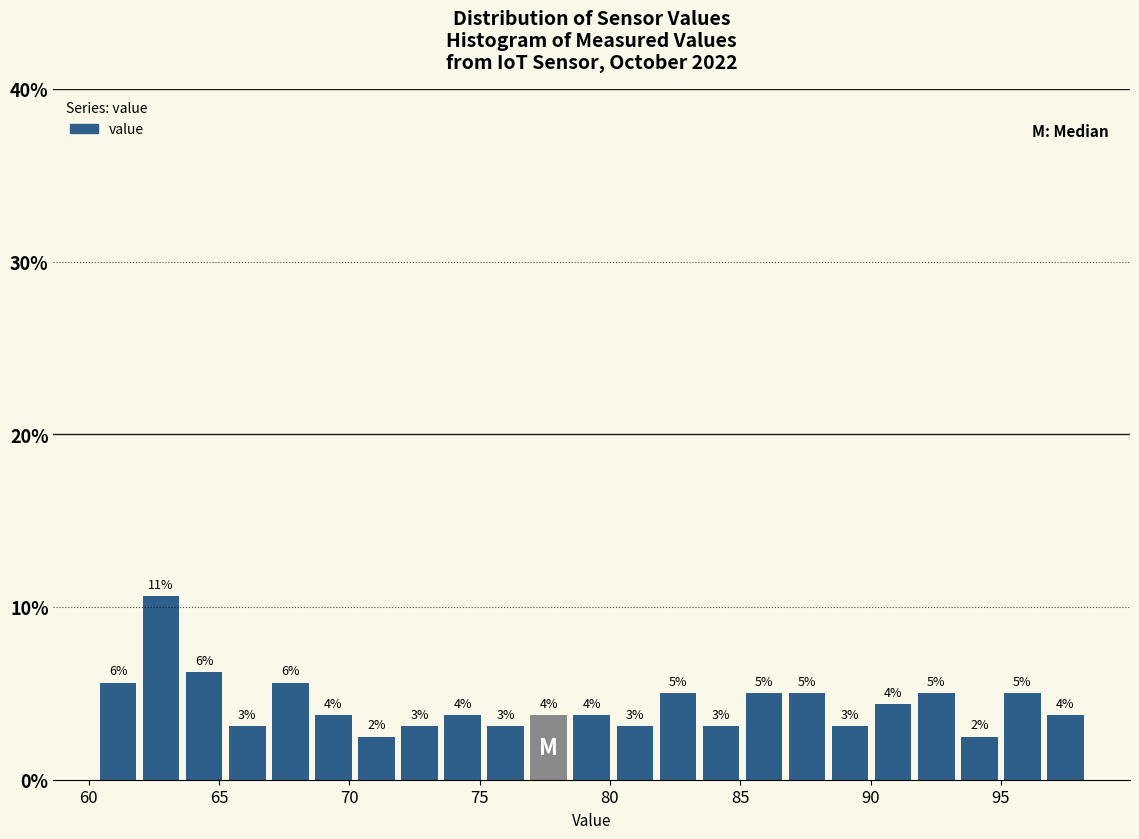

Read against the x-axis, roughly where is the centre of the tallest bar?

63.0